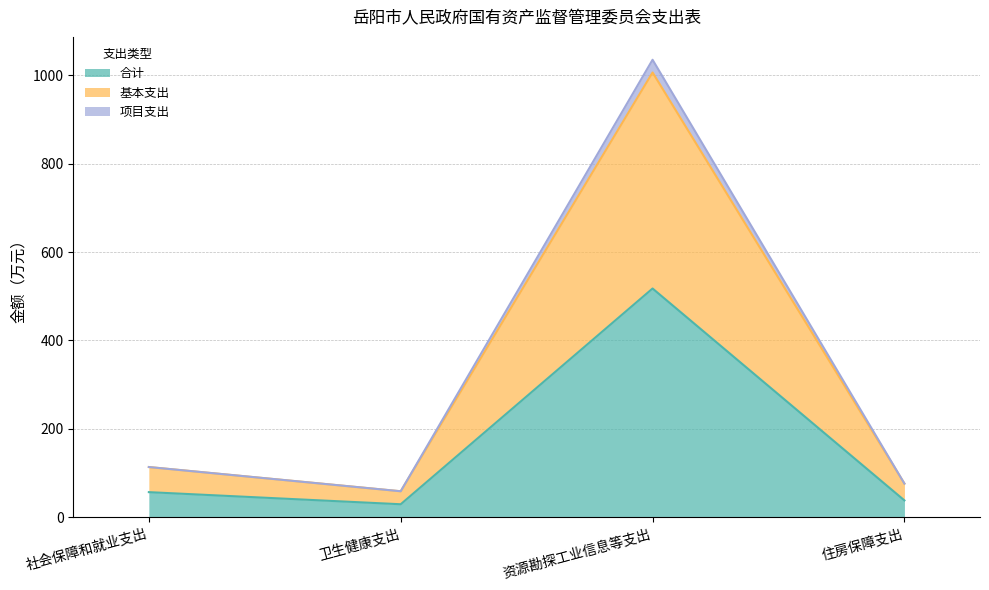

Reading left to right, transcribe all the data shown in this chart.

合计: 社会保障和就业支出=56.8	卫生健康支出=29.4	资源勘探工业信息等支出=517.5	住房保障支出=38.1
基本支出: 社会保障和就业支出=113.6	卫生健康支出=58.8	资源勘探工业信息等支出=1006.2	住房保障支出=76.2
项目支出: 社会保障和就业支出=113.6	卫生健康支出=58.8	资源勘探工业信息等支出=1035.0	住房保障支出=76.2